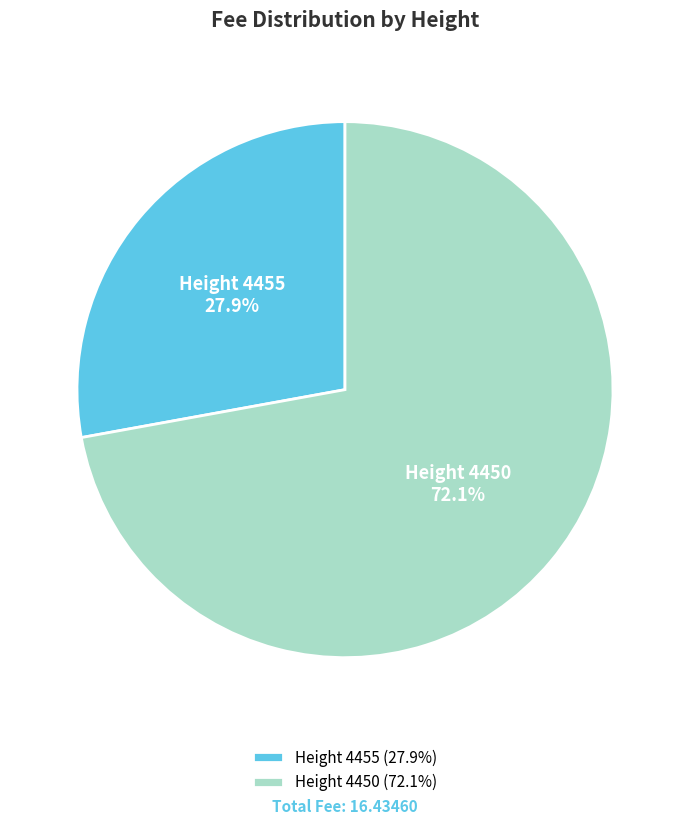

Does any single category account for the majority?

Yes